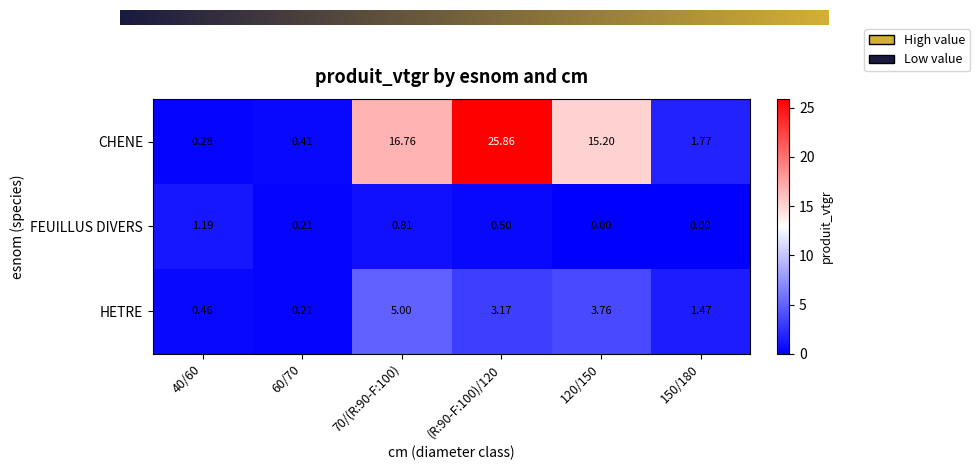

Which series has the widest spread of values?

CHENE